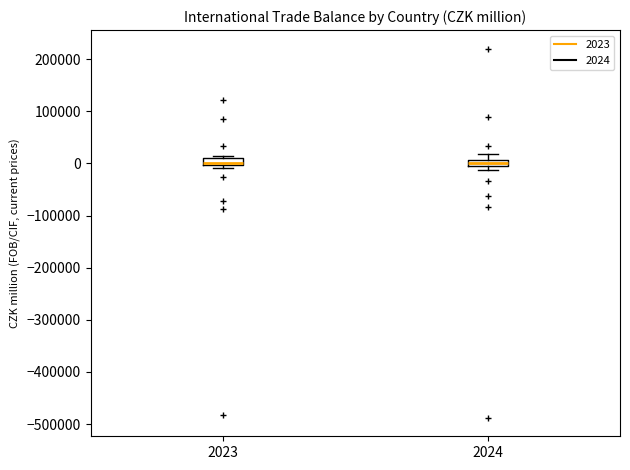

Where does the upper whisker of the box at x = 2024 end on the y-axis? The values are not printed on the chart, so give them approximately, as read against the axis.

20000